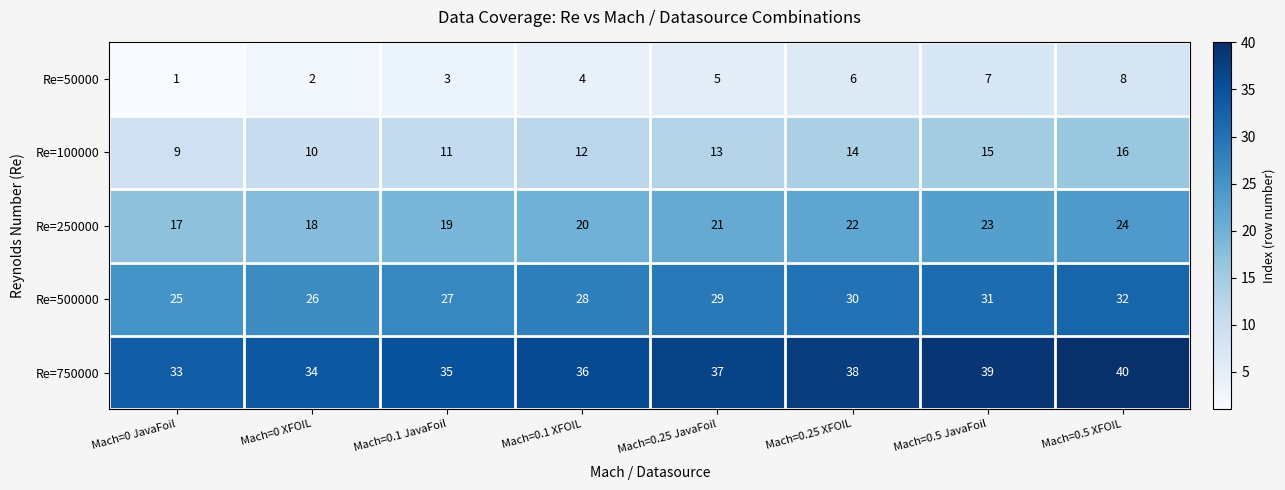

What is the spread (max minus min) of values at Mach=0 JavaFoil?

32